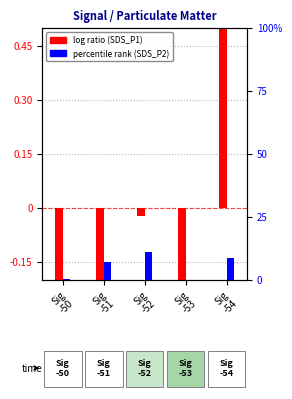

What position from the right is Sig
-54?

1